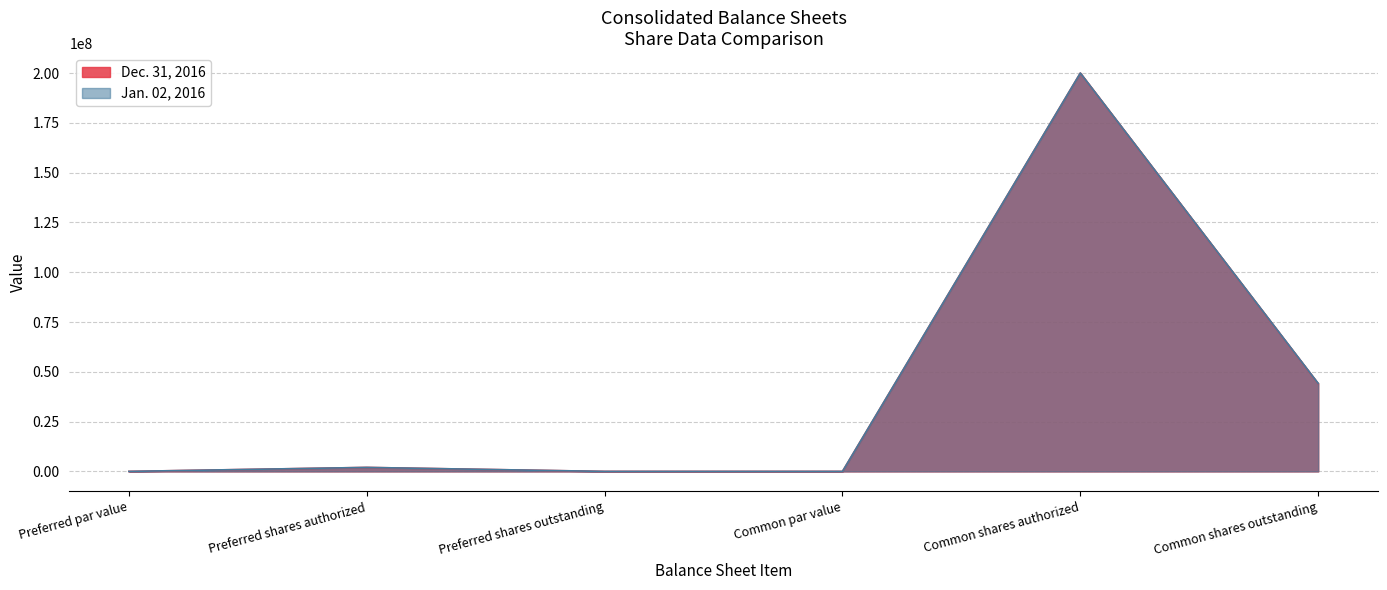

Where is Jan. 02, 2016 nearest to the value 100000000?

Common shares outstanding